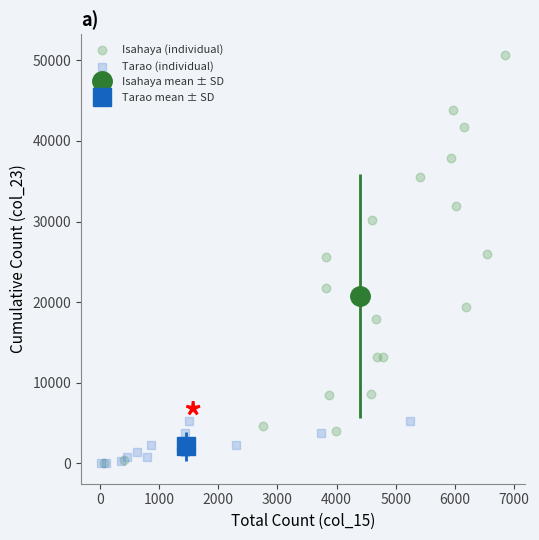

Which series has the largest Y range (max minus min)?

Isahaya (individual)